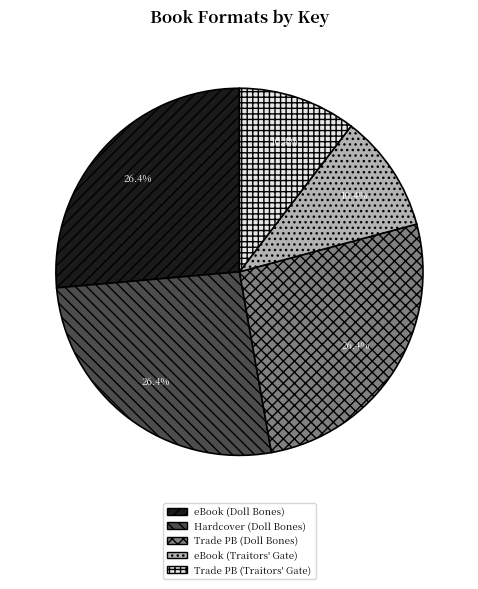

Is there a majority slice in this chart?

No